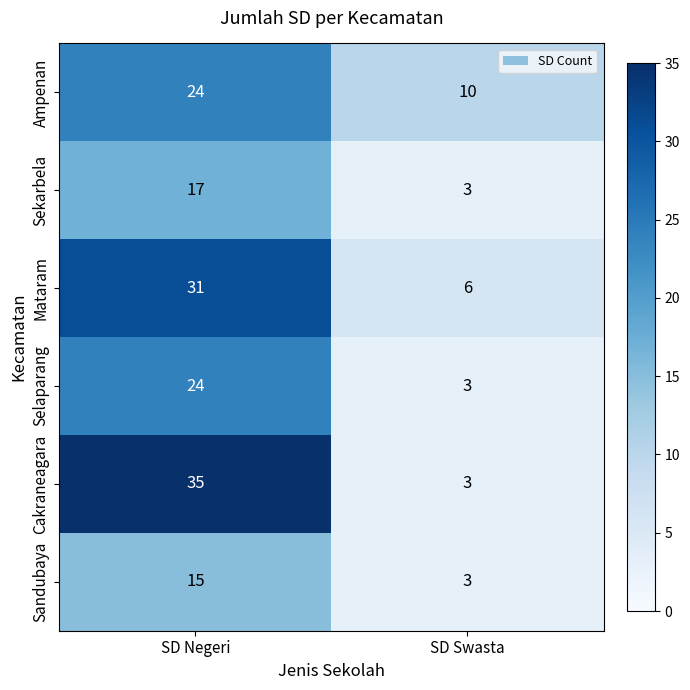

The Cakraneagara series shows 19 at SD Negeri. True or false?

False